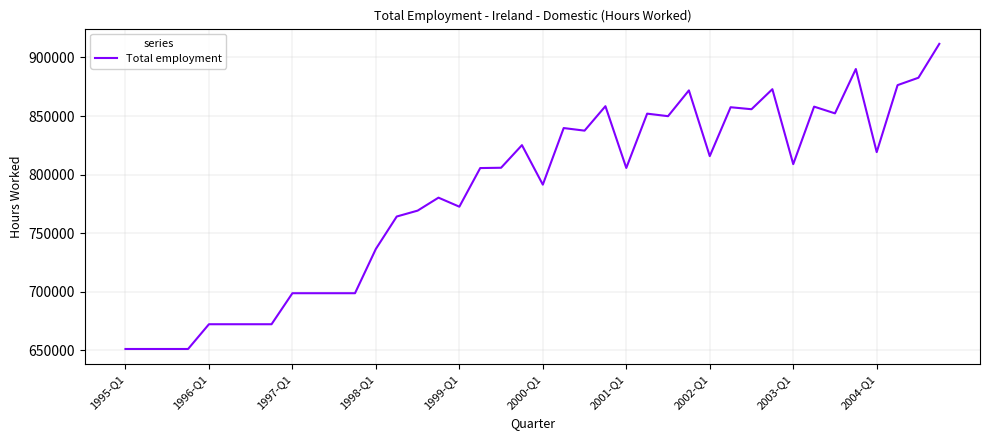

What is the difference between the maximum and minimum values?

260496.9